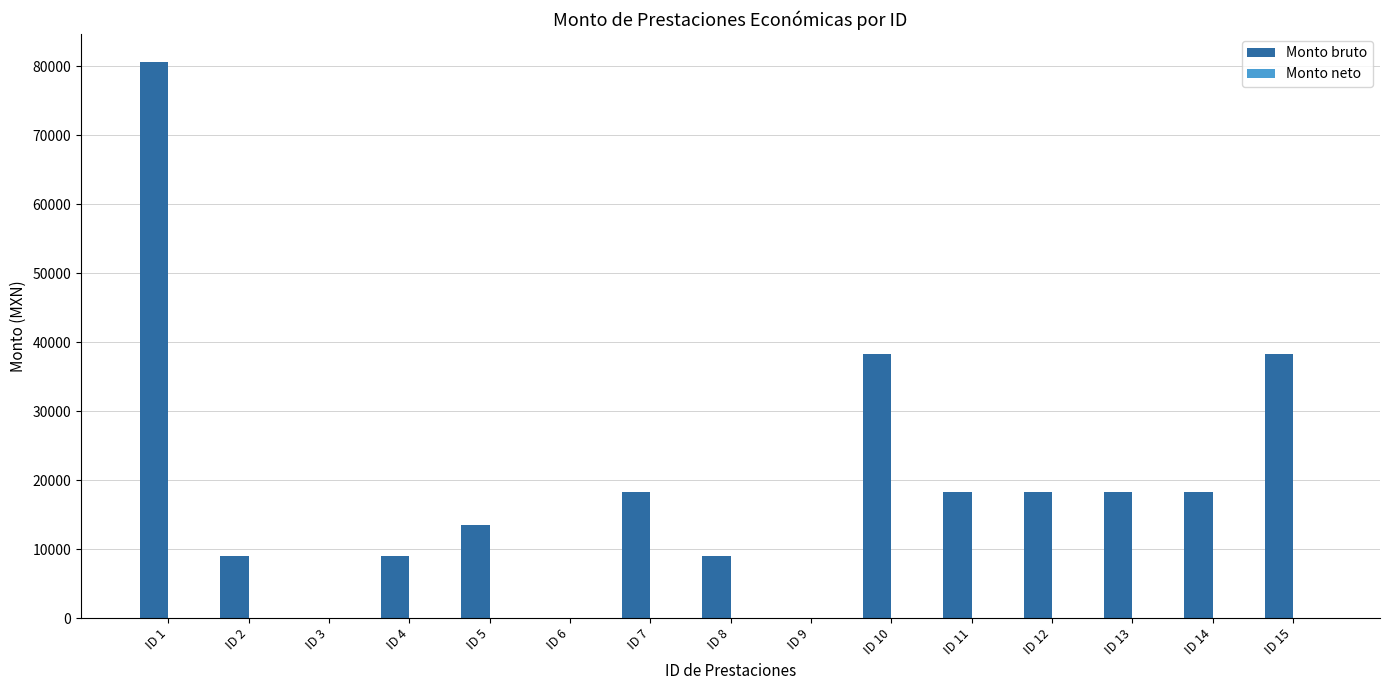

The value at ID 8 is 11841. True or false?

False